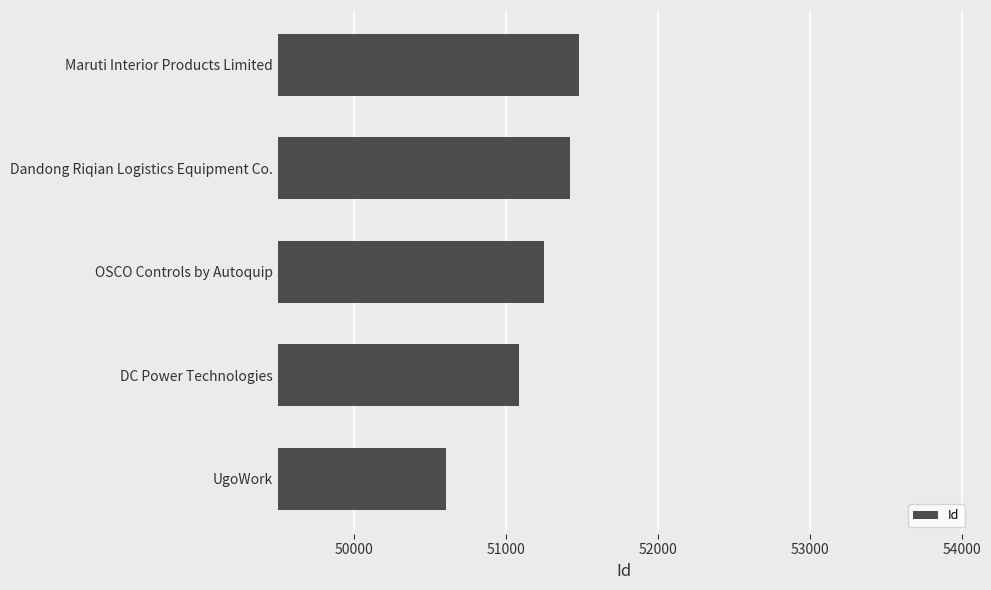

What is the difference between the maximum and minimum values?

879